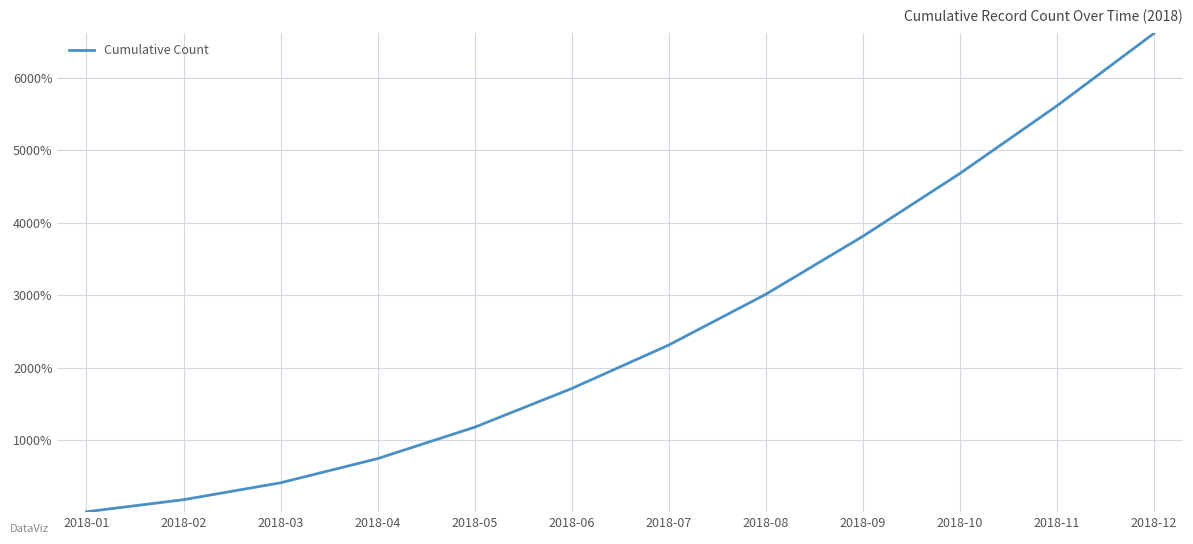

Reading left to right, transcribe all the data shown in this chart.

12.0	178.7	412.0	745.3	1178.7	1712.0	2312.0	3012.0	3812.0	4678.7	5612.0	6612.0